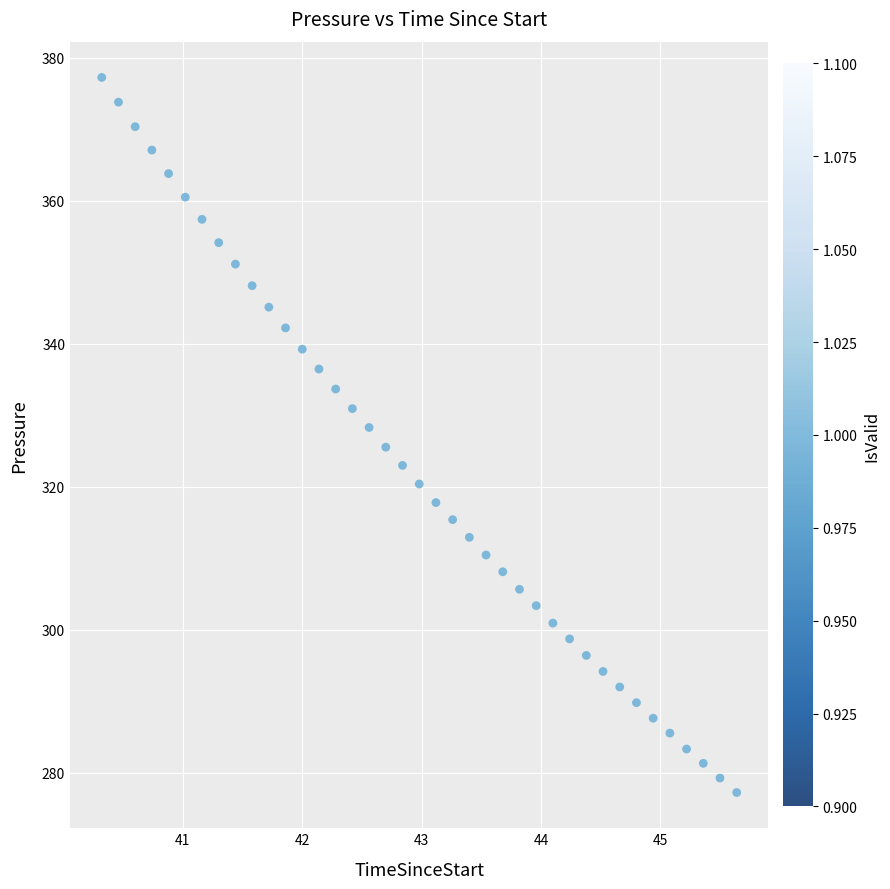

What is the range of Y values (max minus min)?

100.0